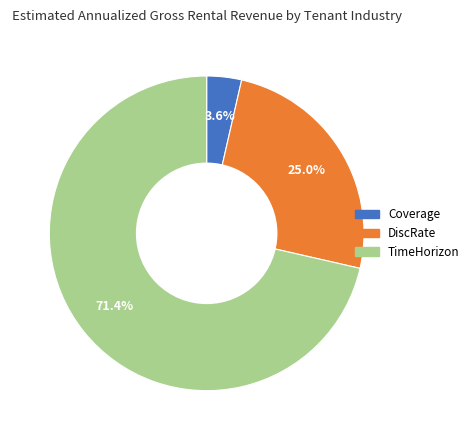

To the nearest percent, what percentage of the pie is Coverage?

4%